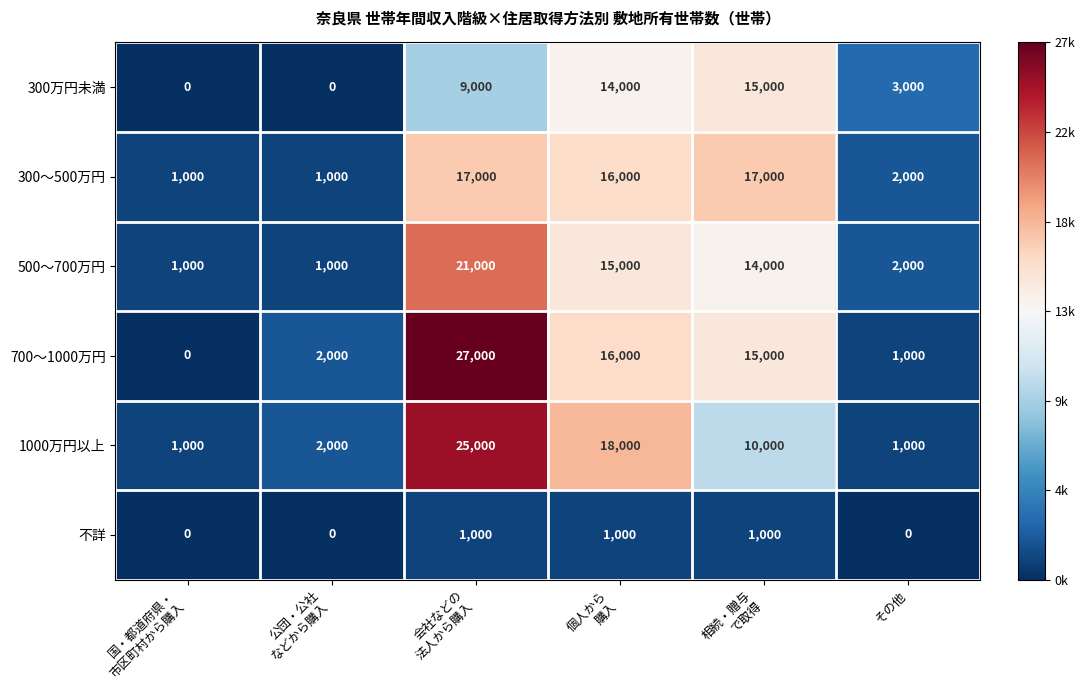

What is the maximum value for 1000万円以上?

25000